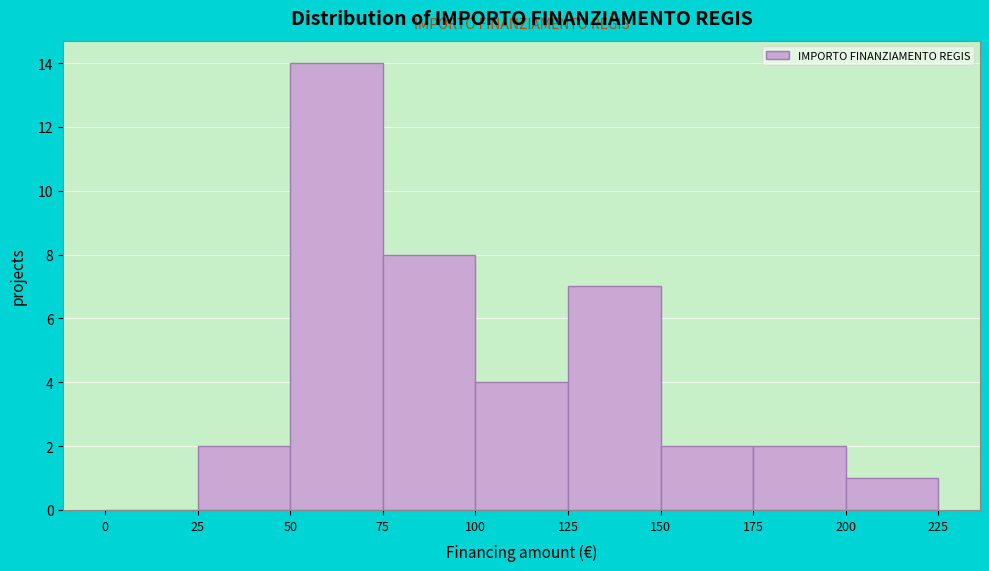

Reading right to left, list all the values displayed in this chart.

200=1	175=2	150=2	125=7	100=4	75=8	50=14	25=2	0=0